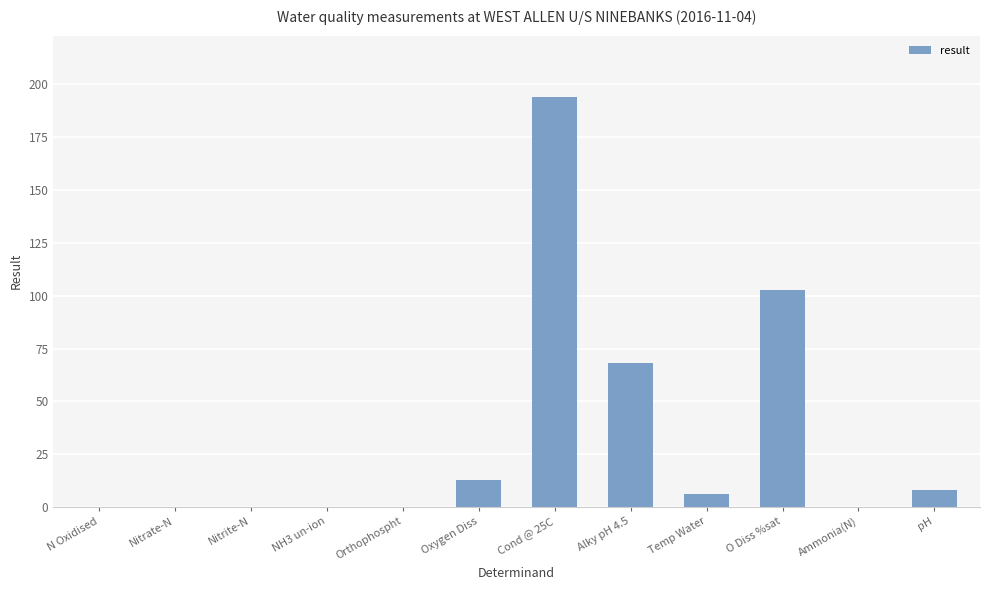

What is the sum of the values at Cond @ 25C and Nitrite-N?

194.0